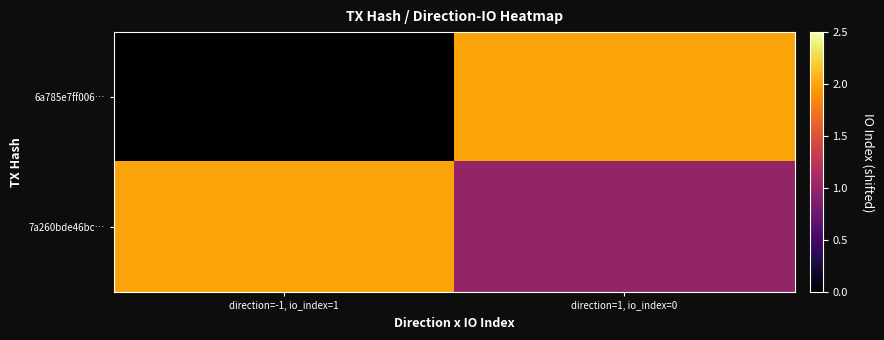

What is the total value across all series at direction=-1, io_index=1?

2